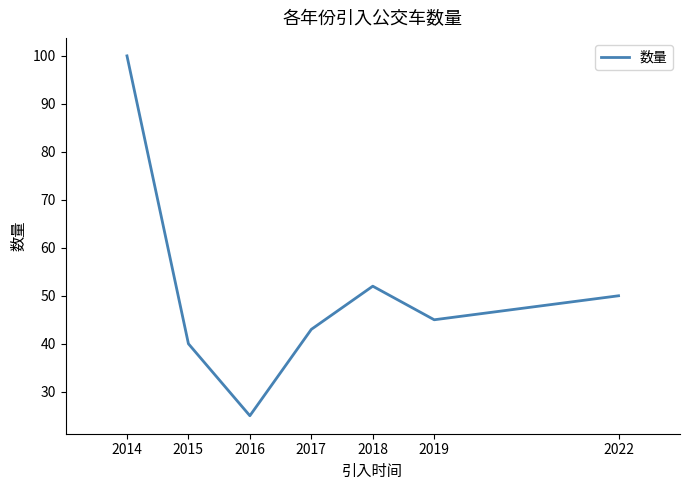

How many lines are shown in the chart?

1